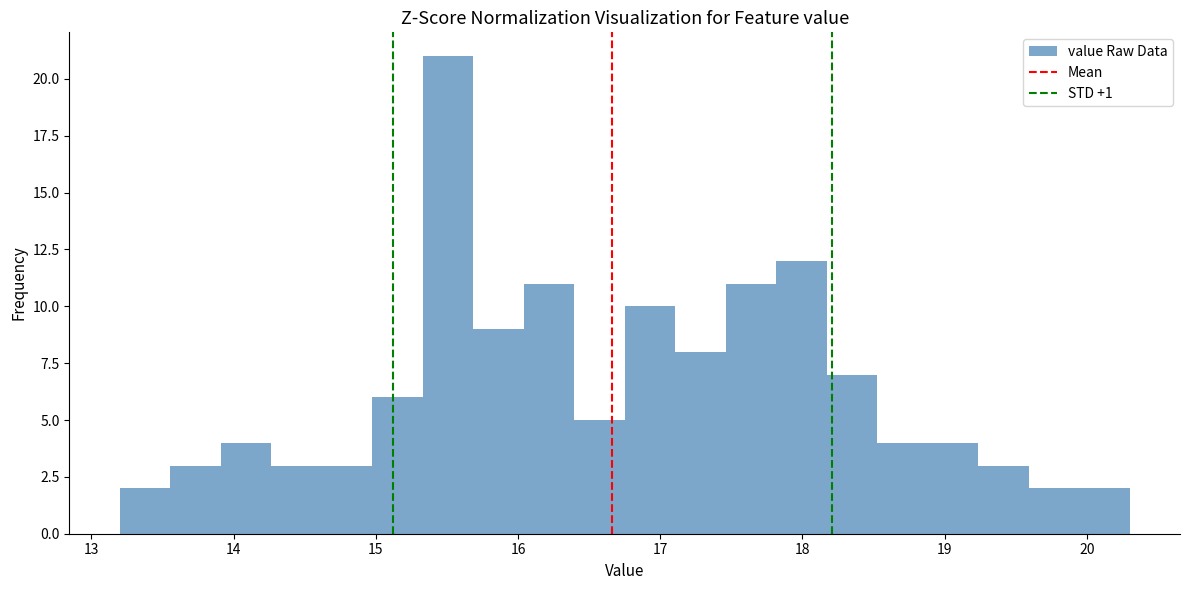

Read against the x-axis, roughly where is the centre of the tallest bar?

15.5